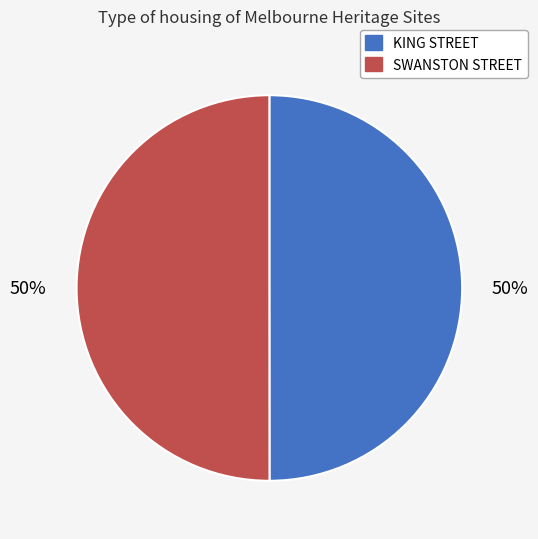

Is it true that SWANSTON STREET is 39% of the pie?

False